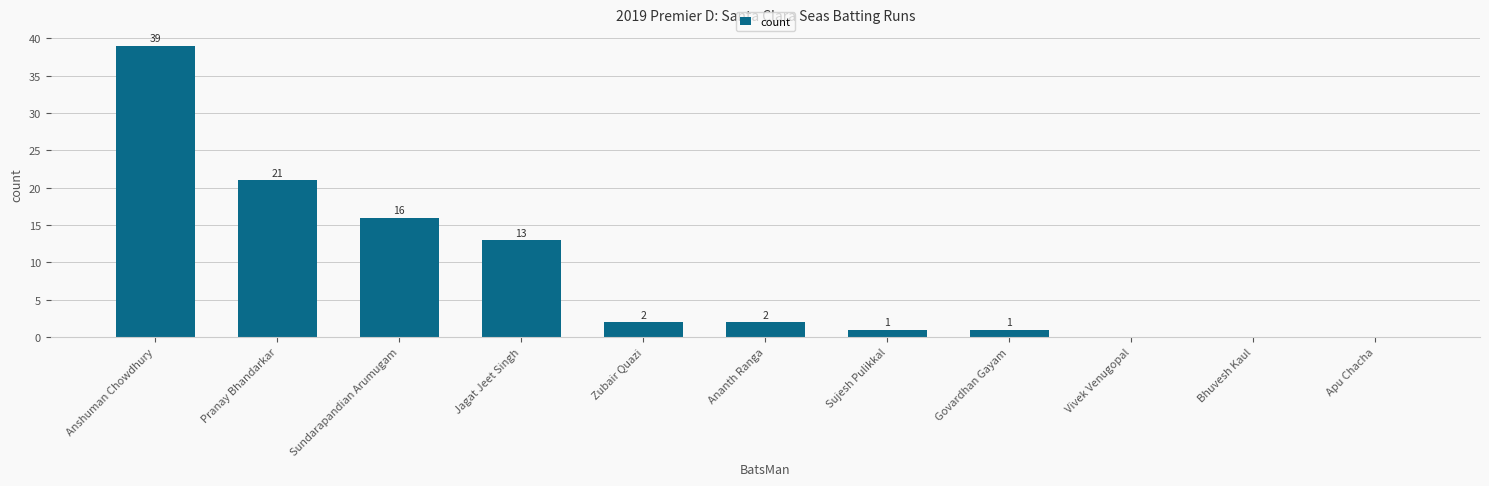

At which label does the data first exceed 2?

Anshuman Chowdhury